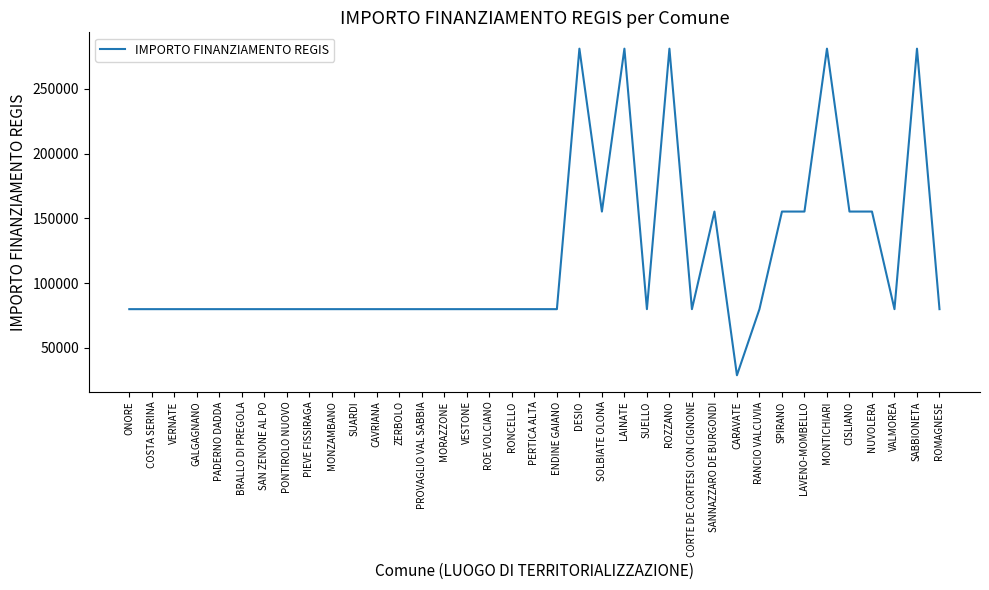

How many lines are shown in the chart?

1